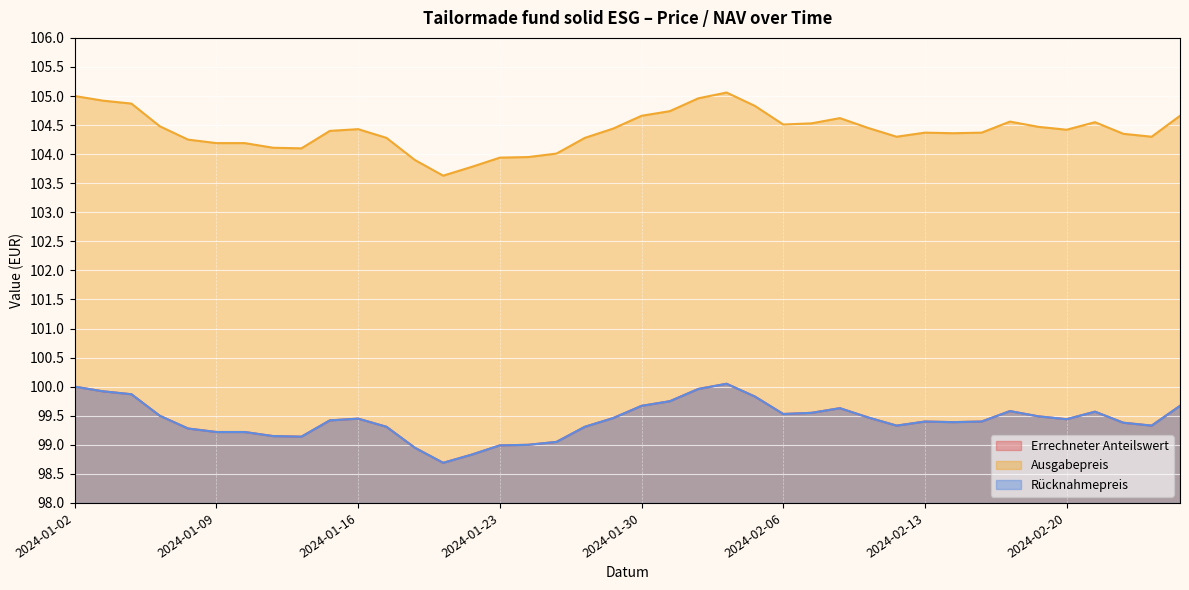

Does the chart display data point markers on the line(s)?

No